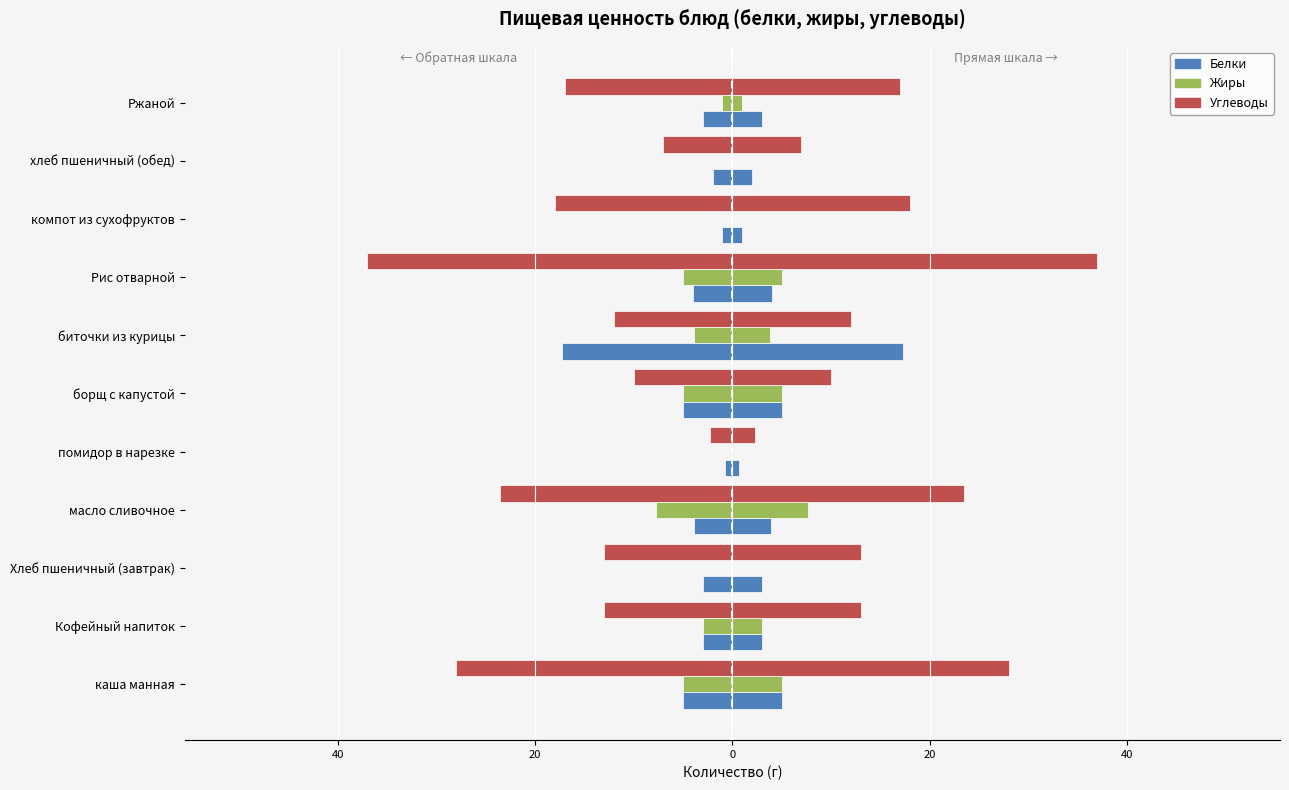

Which series has the widest spread of values?

Углеводы